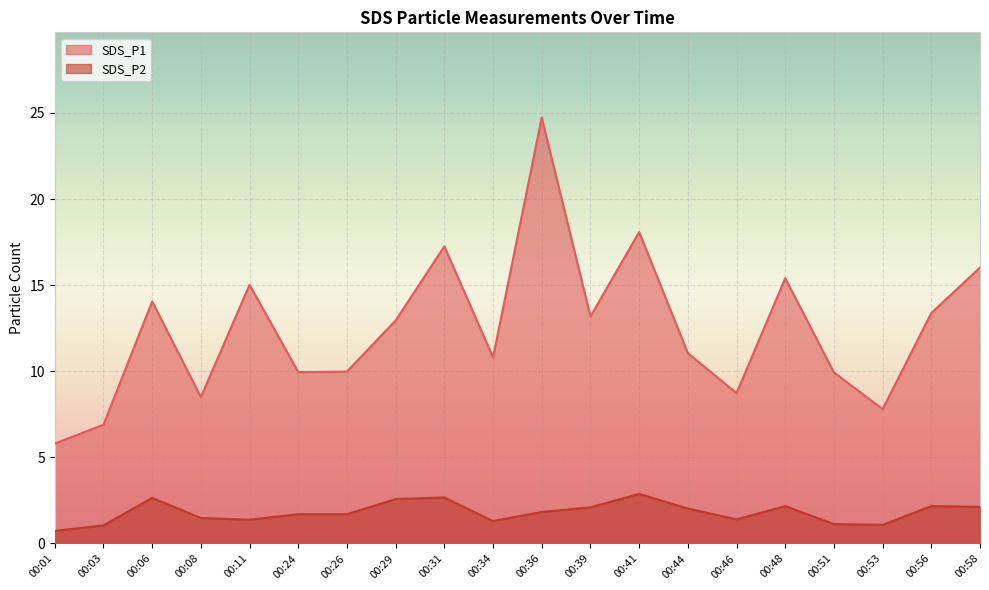

What is the average value of the SDS_P1 series?

12.5